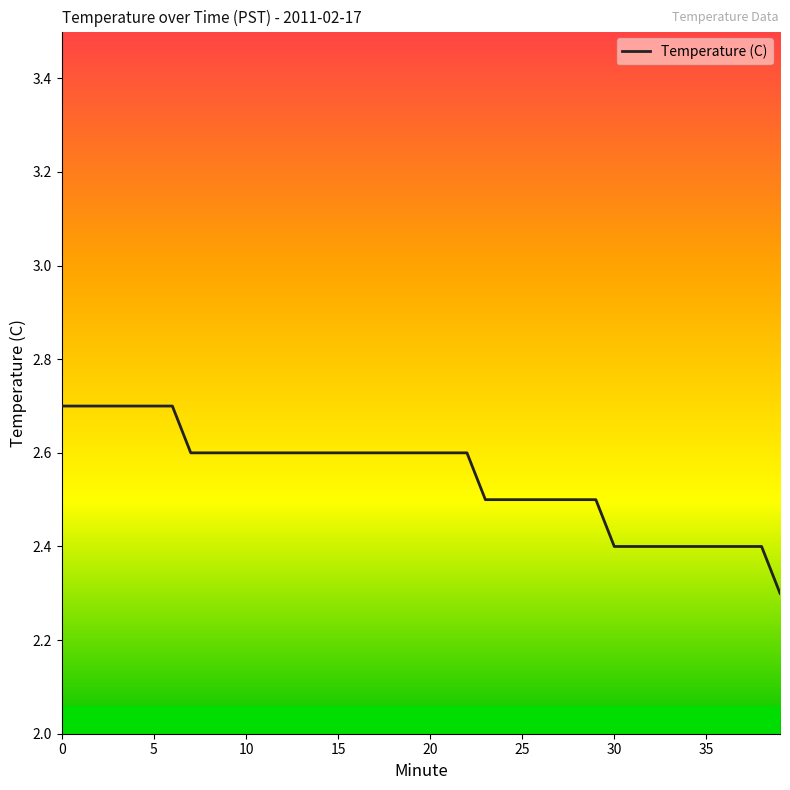

Reading right to left, extract all data points from this chart.

2.3	2.4	2.4	2.4	2.4	2.4	2.4	2.4	2.4	2.4	2.5	2.5	2.5	2.5	2.5	2.5	2.5	2.6	2.6	2.6	2.6	2.6	2.6	2.6	2.6	2.6	2.6	2.6	2.6	2.6	2.6	2.6	2.6	2.7	2.7	2.7	2.7	2.7	2.7	2.7